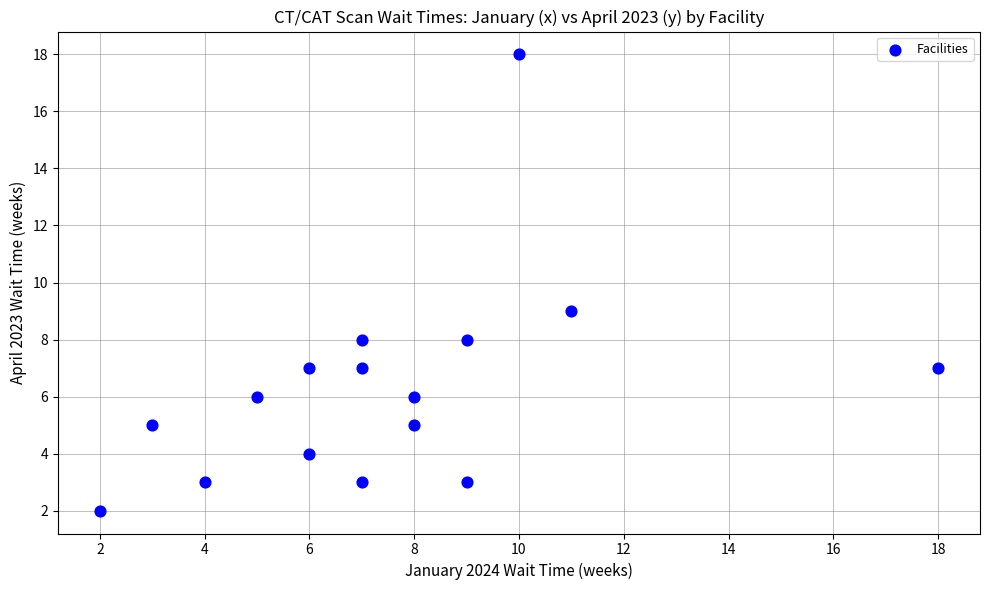

What is the range of X values (max minus min)?

16